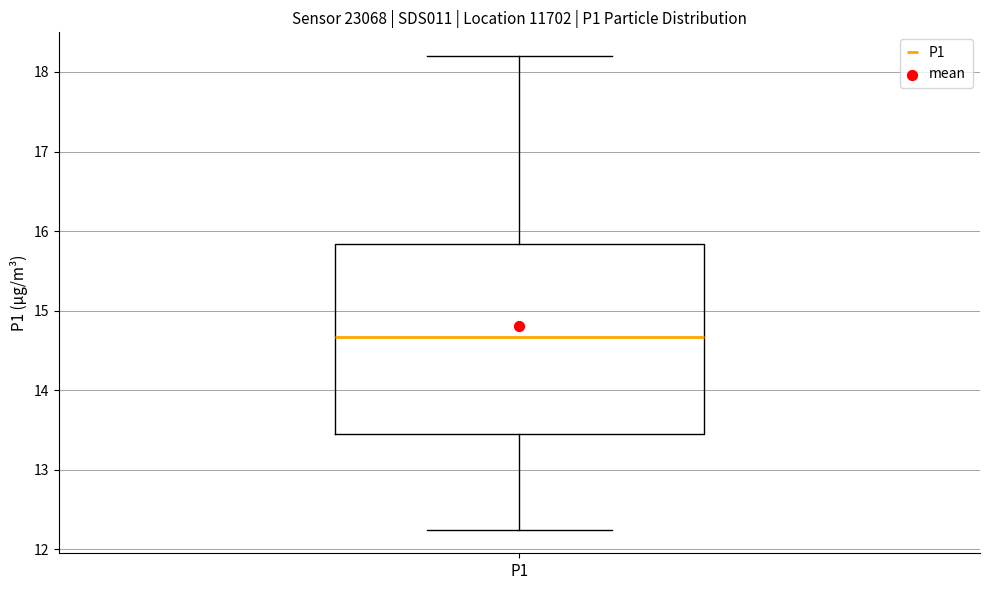

Where does the lower whisker of the box for P1 end on the y-axis? The values are not printed on the chart, so give them approximately, as read against the axis.

12.3